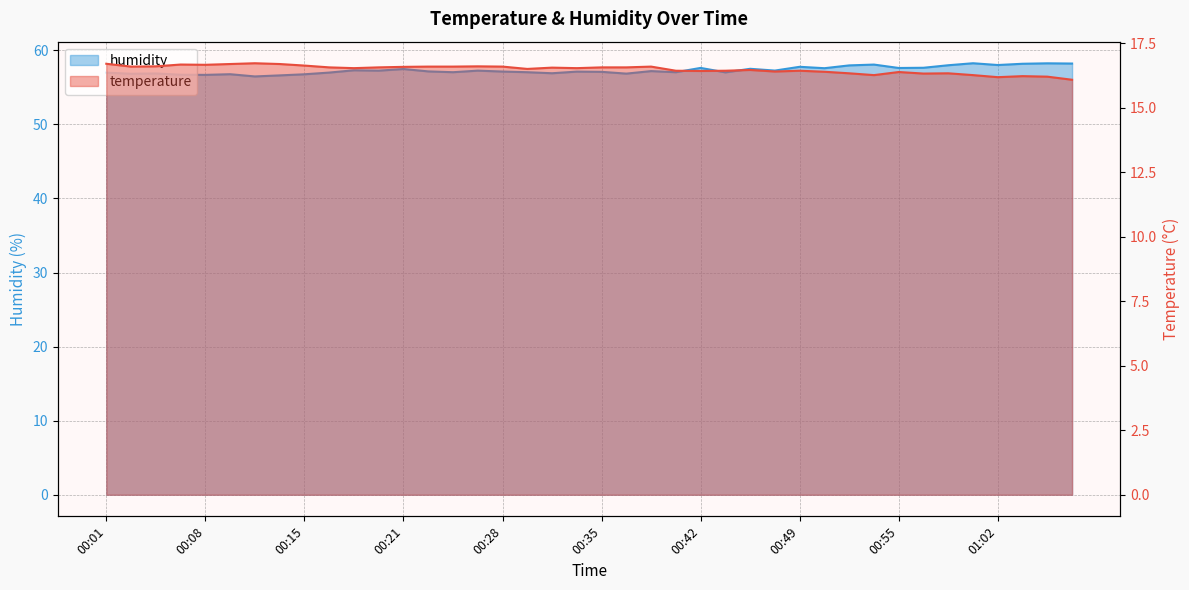

Is the value of humidity at 00:06 greater than the value of temperature at 00:08?

Yes